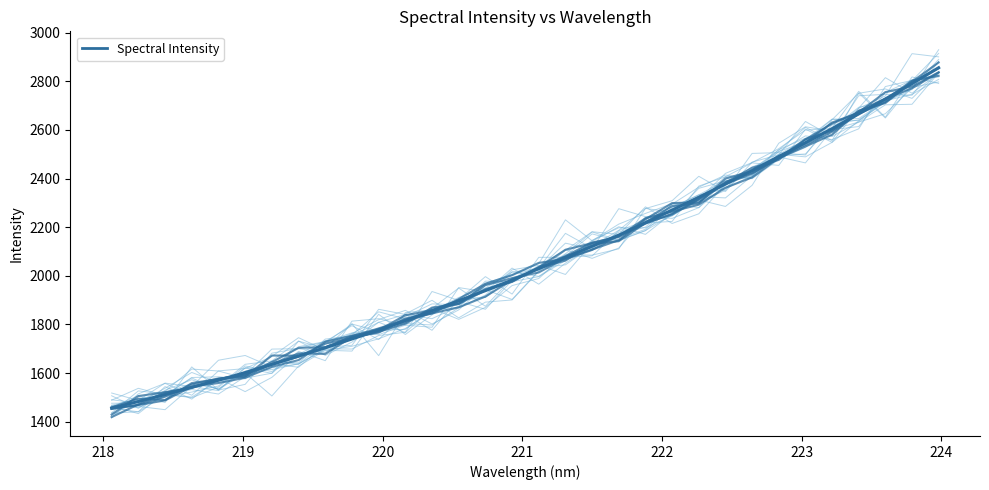

How many values are below 2029?

16